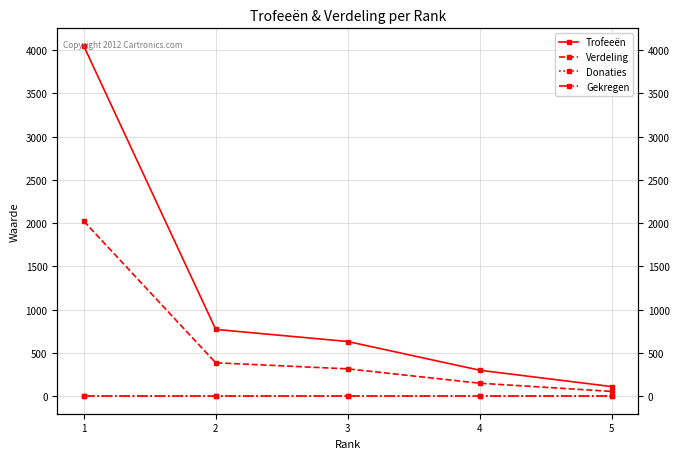

What is the maximum value shown in the chart?

4049